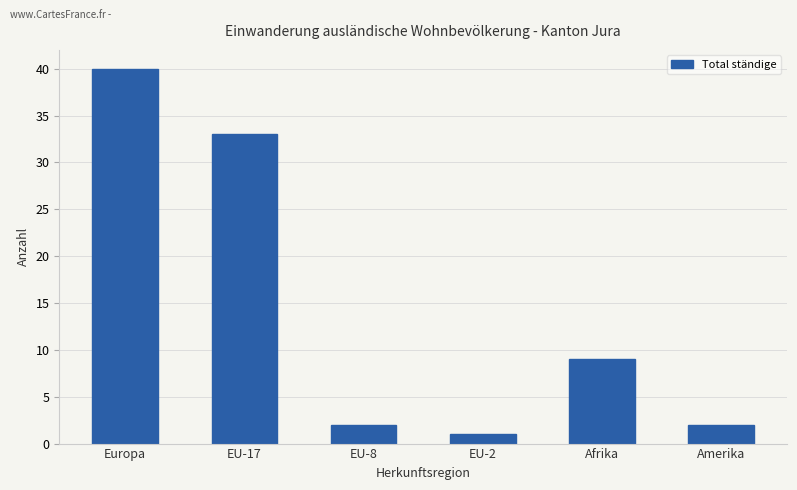

What is the difference between the maximum and minimum values?

39